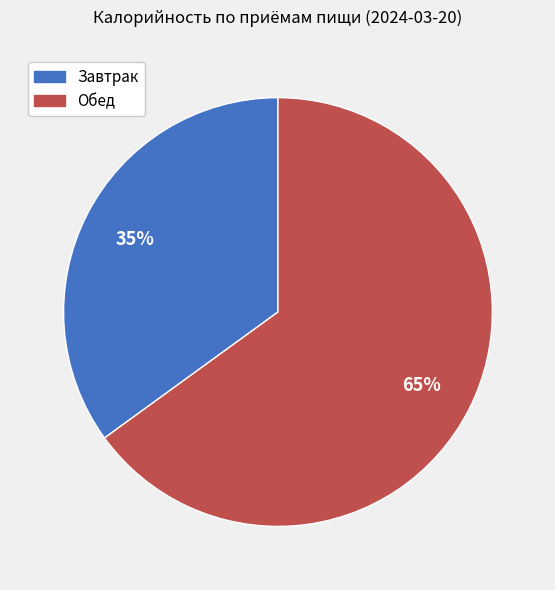

True or false: Обед accounts for 65% of the total.

True